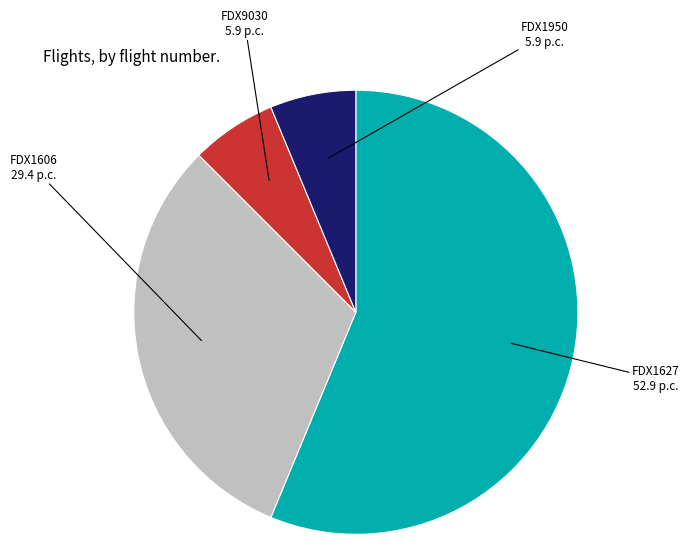

Is there any slice that represents more than half of the pie?

Yes